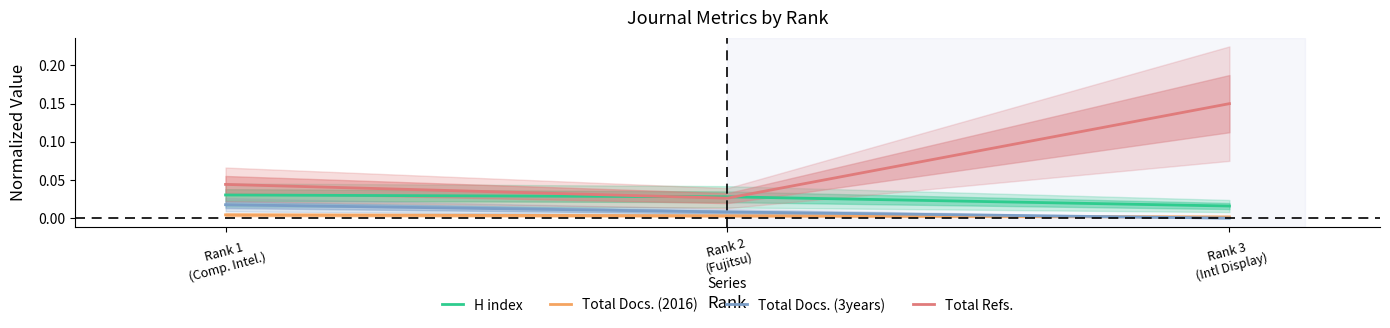

What is the label of the 2nd point from the right?

Rank 2
(Fujitsu)